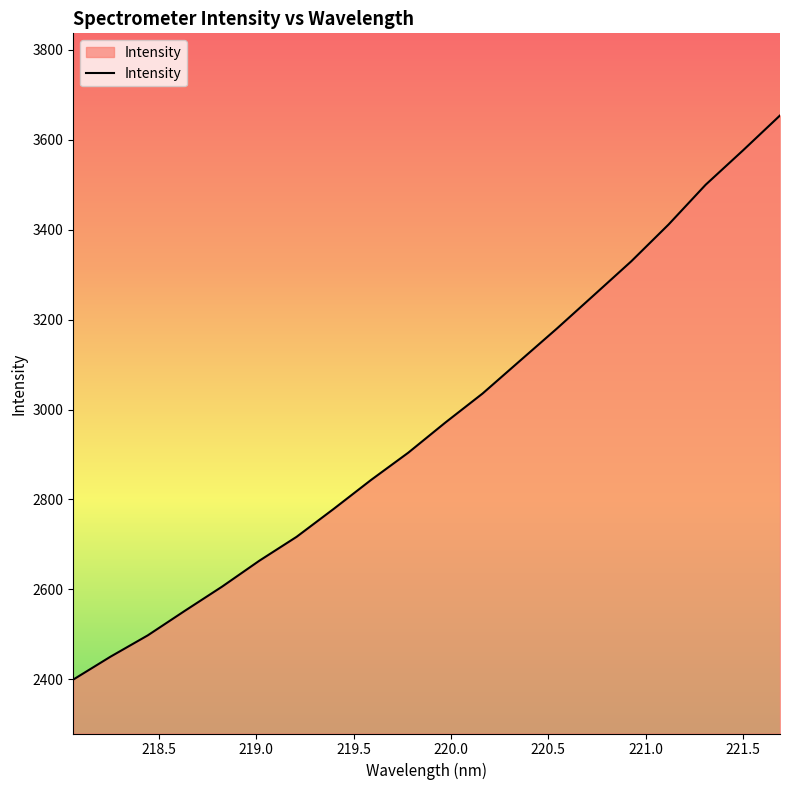

What is the greatest value displayed?

3654.2